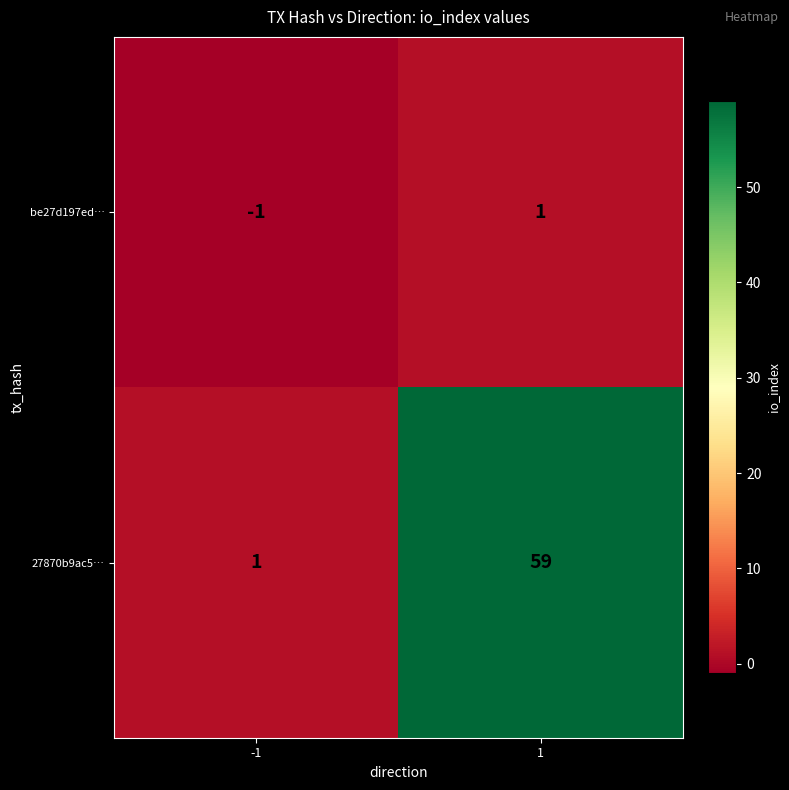

Which series has the largest total across all categories?

27870b9ac5…